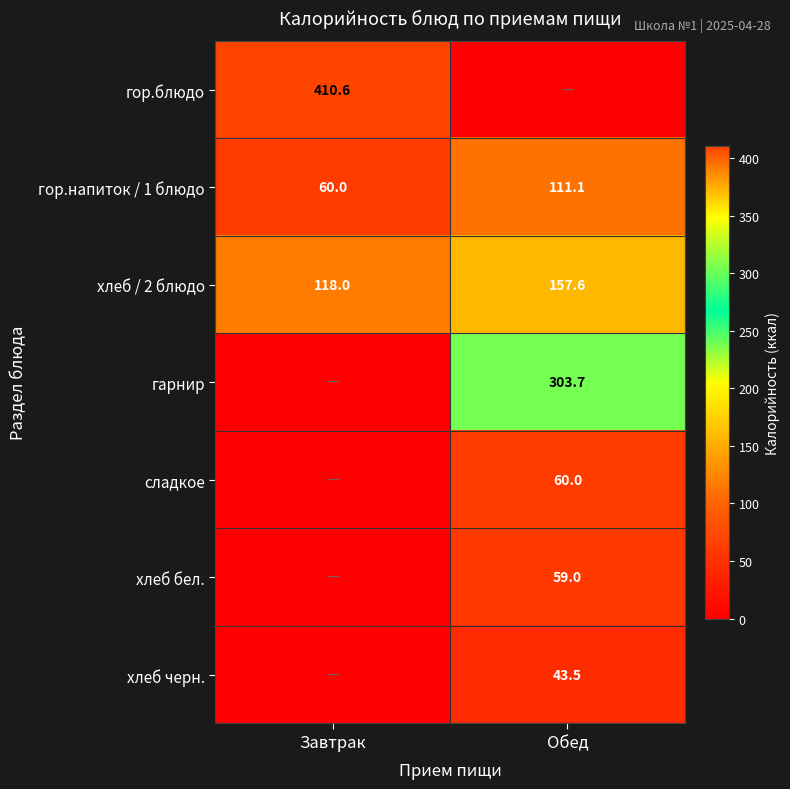

What is the difference between the highest and lowest values at Завтрак?

410.6